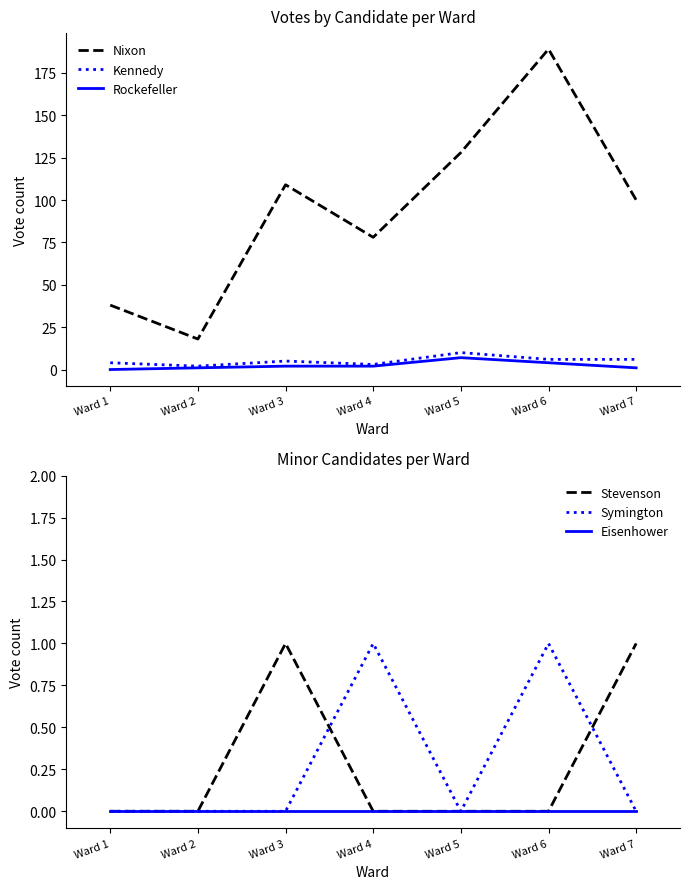

How many values in the Rockefeller series exceed 2?

2